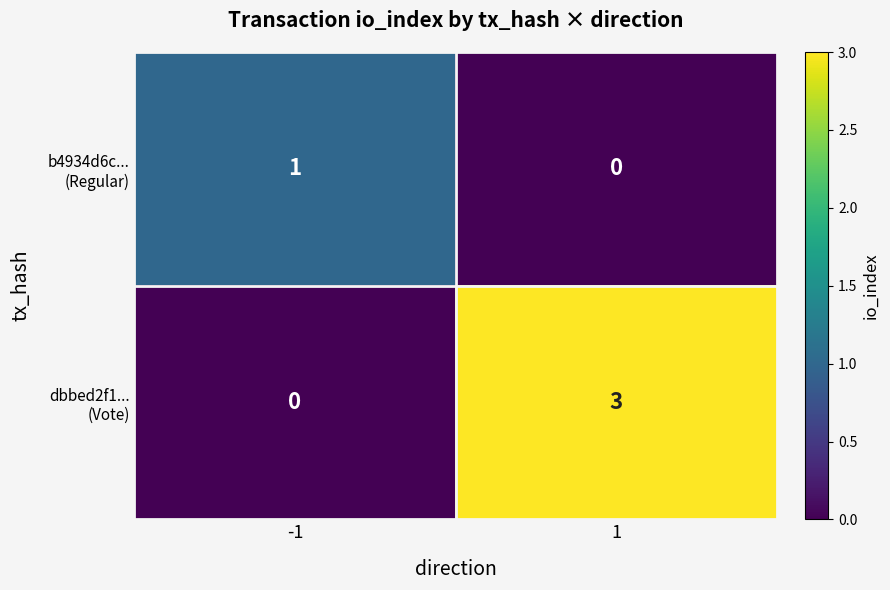

What is the maximum value shown in the chart?

3